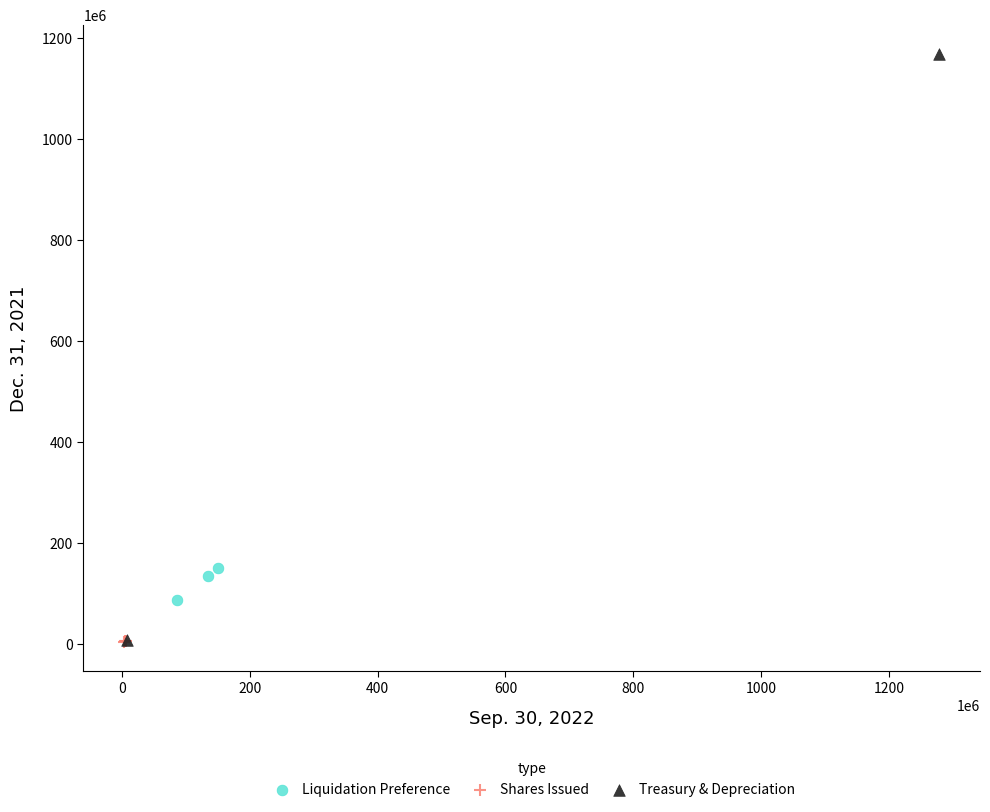

Which series has the largest Y range (max minus min)?

Treasury & Depreciation